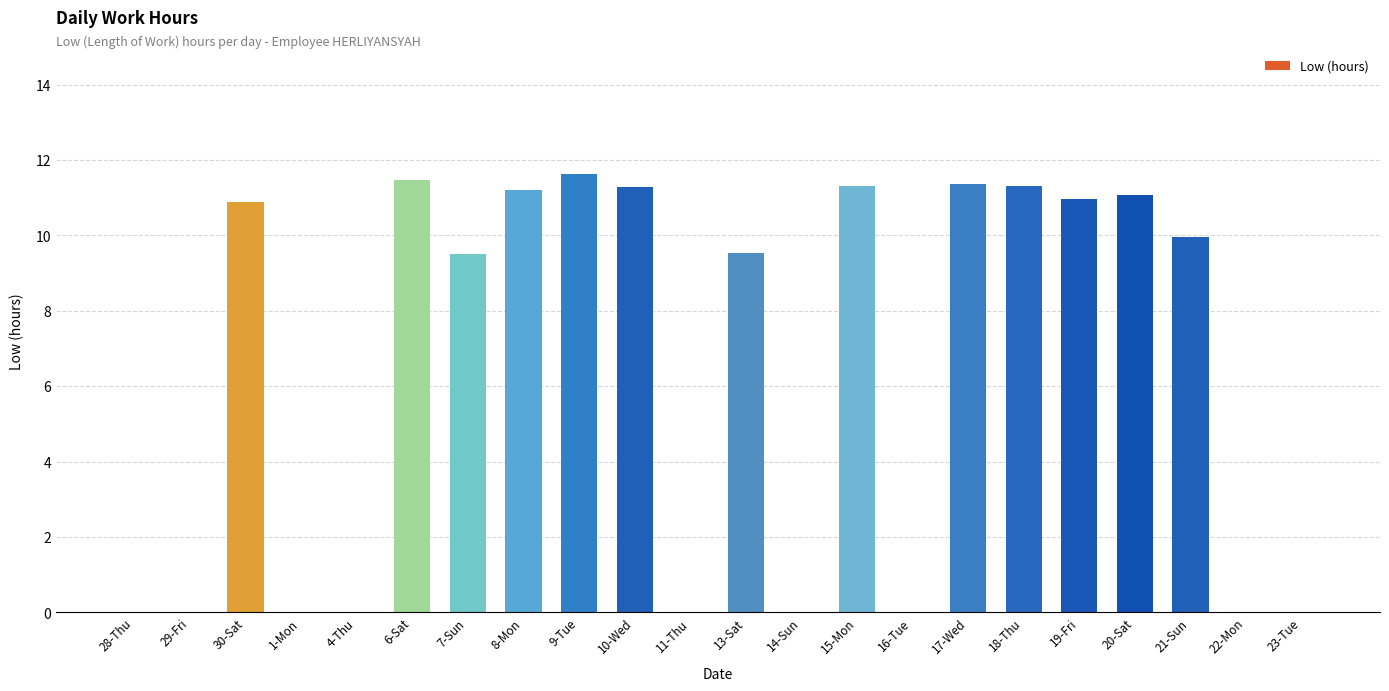

At which label does the data first exceed 9?

30-Sat